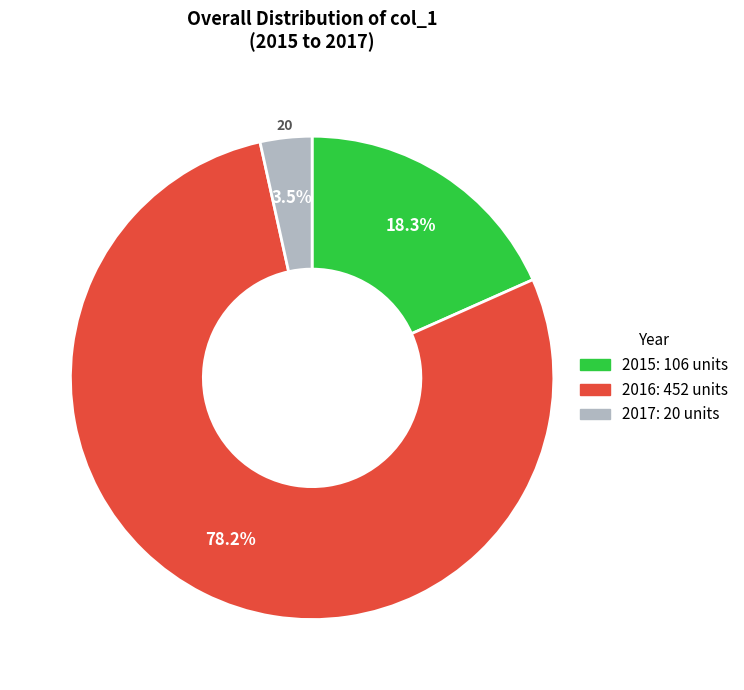

To the nearest percent, what is the difference between the 2015 and 2017 slice percentages?

15%